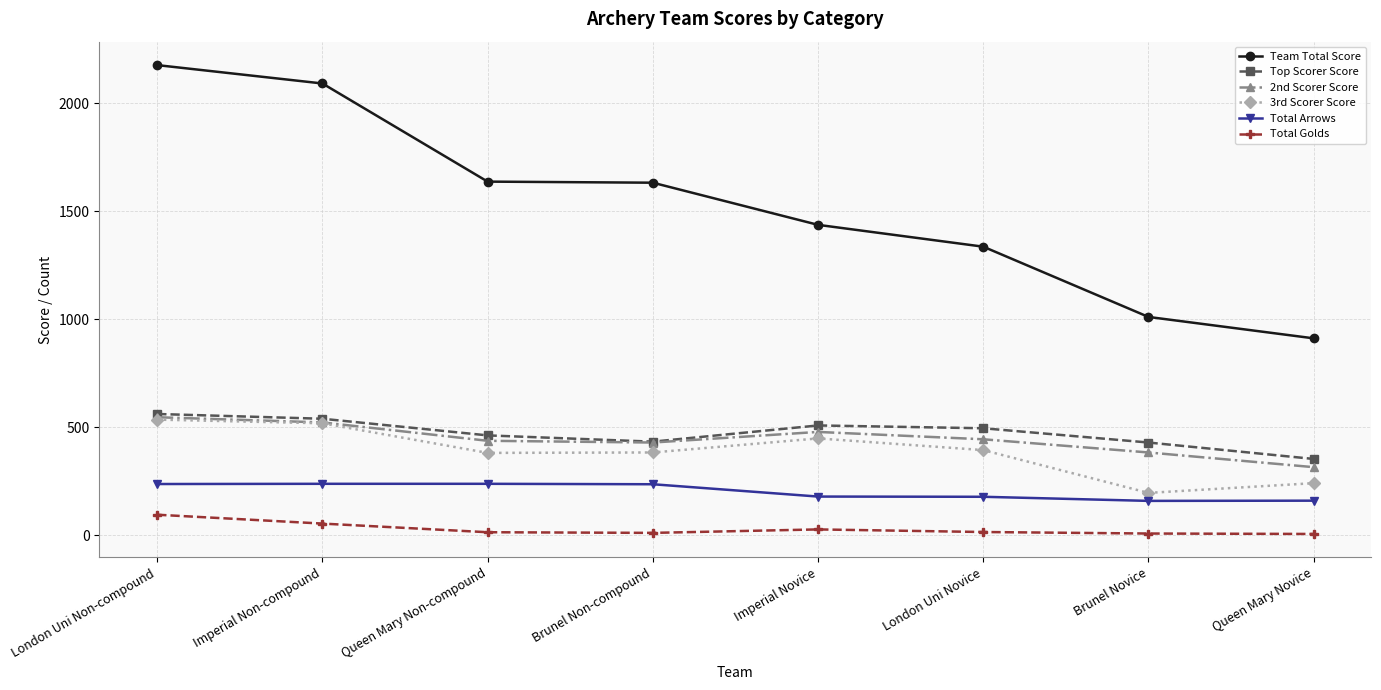

Rank the series at Imperial Novice from highest to lowest value.

Team Total Score, Top Scorer Score, 2nd Scorer Score, 3rd Scorer Score, Total Arrows, Total Golds